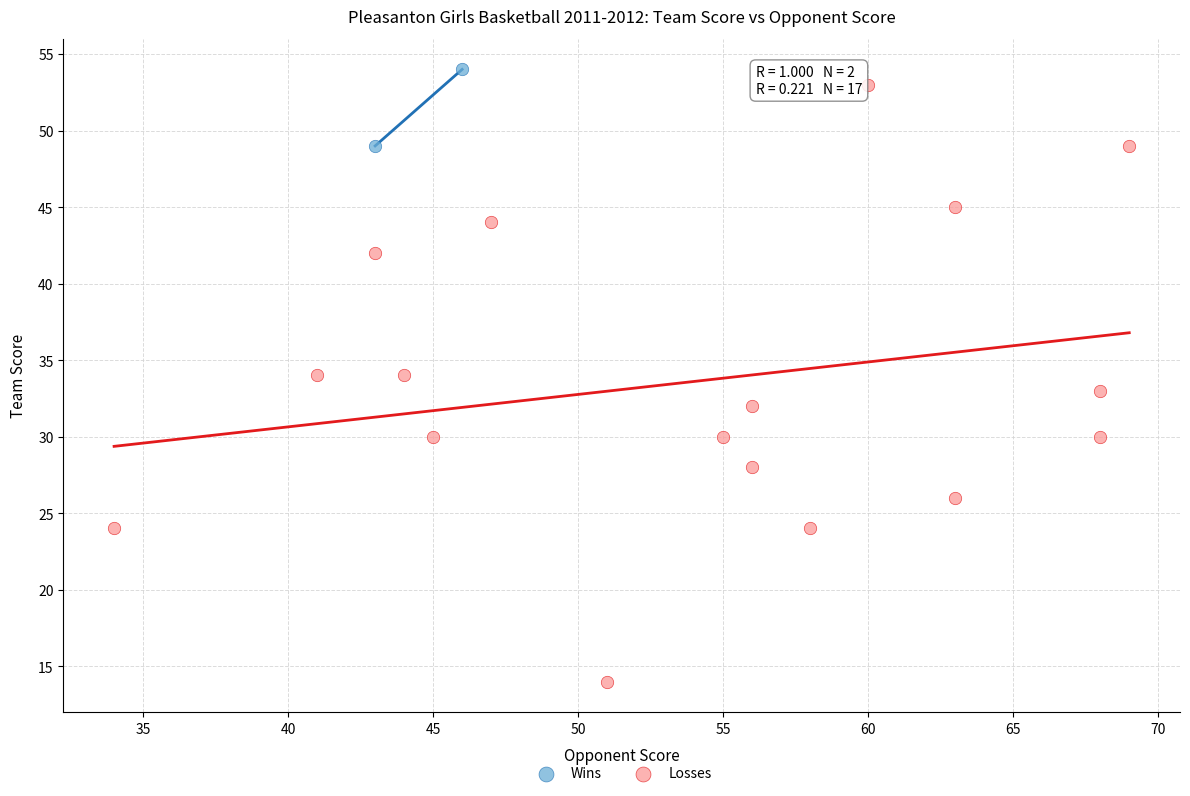

Which series has the widest spread of Y values?

Losses